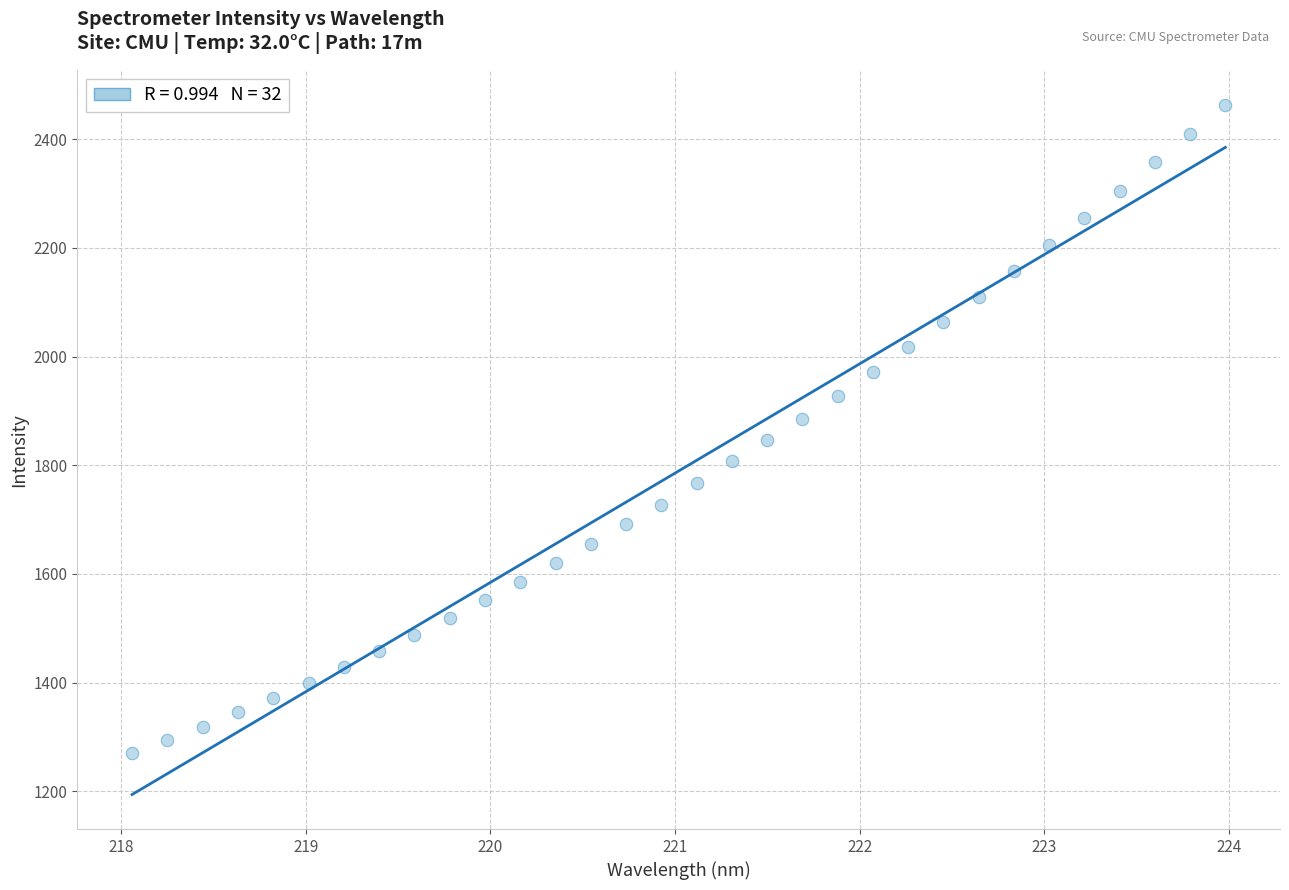

What is the range of X values (max minus min)?

5.9